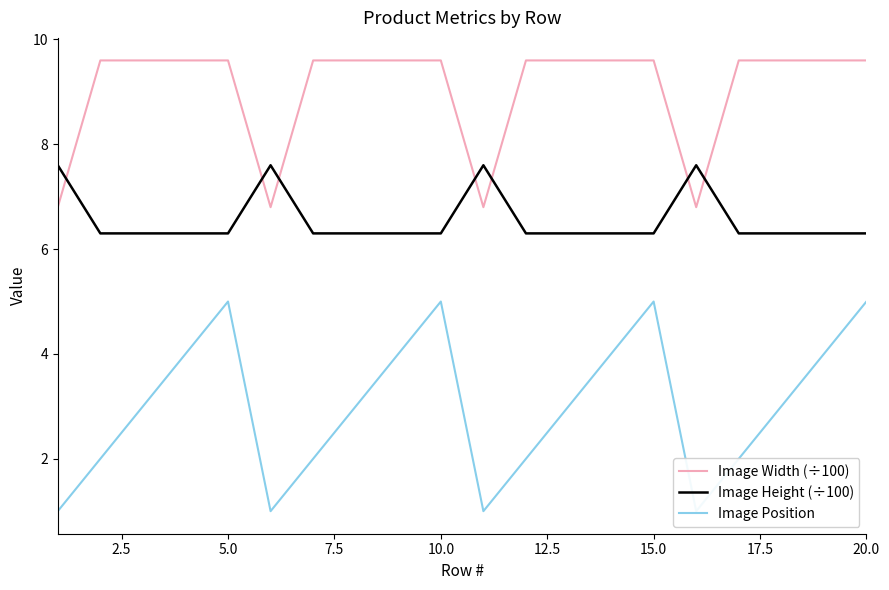

List the series in order of their peak value, highest first.

Image Width (÷100), Image Height (÷100), Image Position